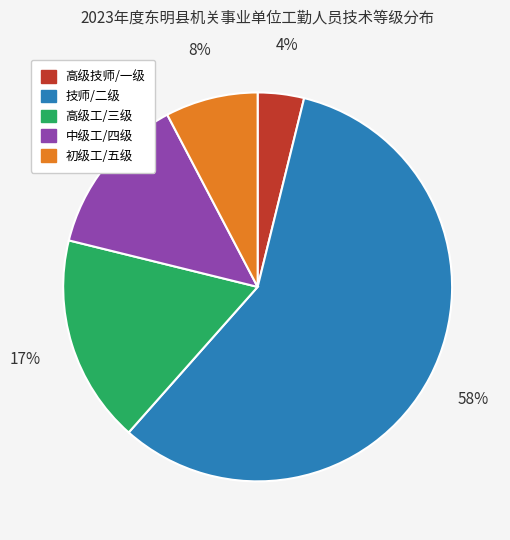

Is the sum of 中级工/四级 and 初级工/五级 greater than half?

No